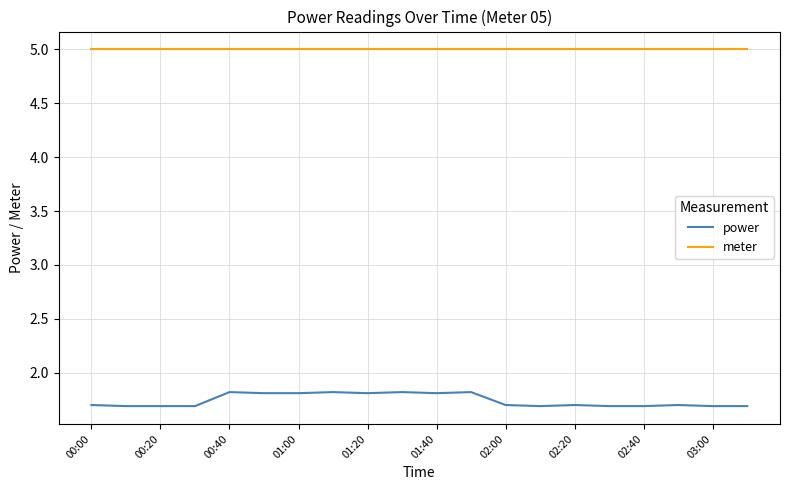

True or false: meter and power cross at least once.

False